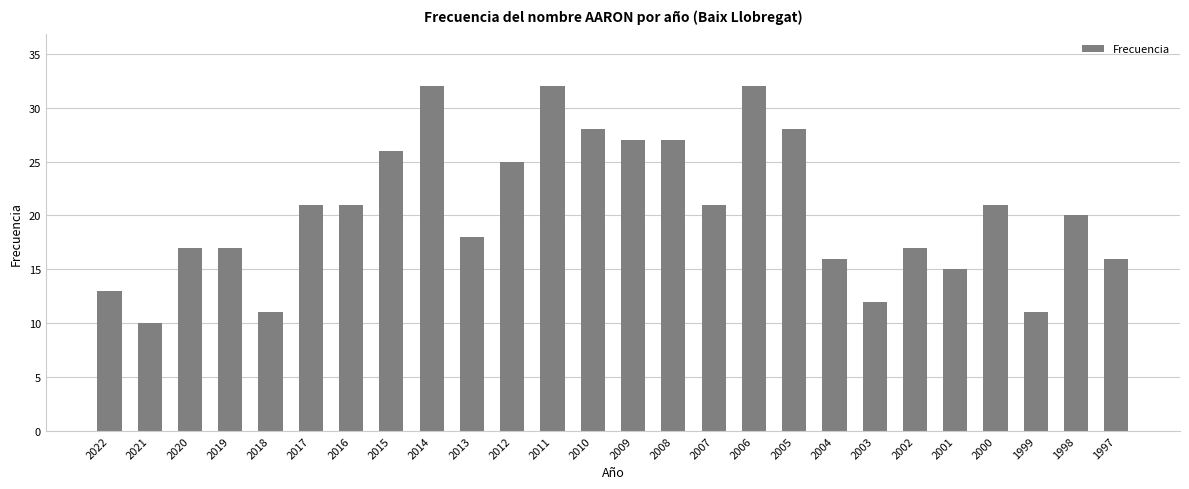

What is the greatest value displayed?

32